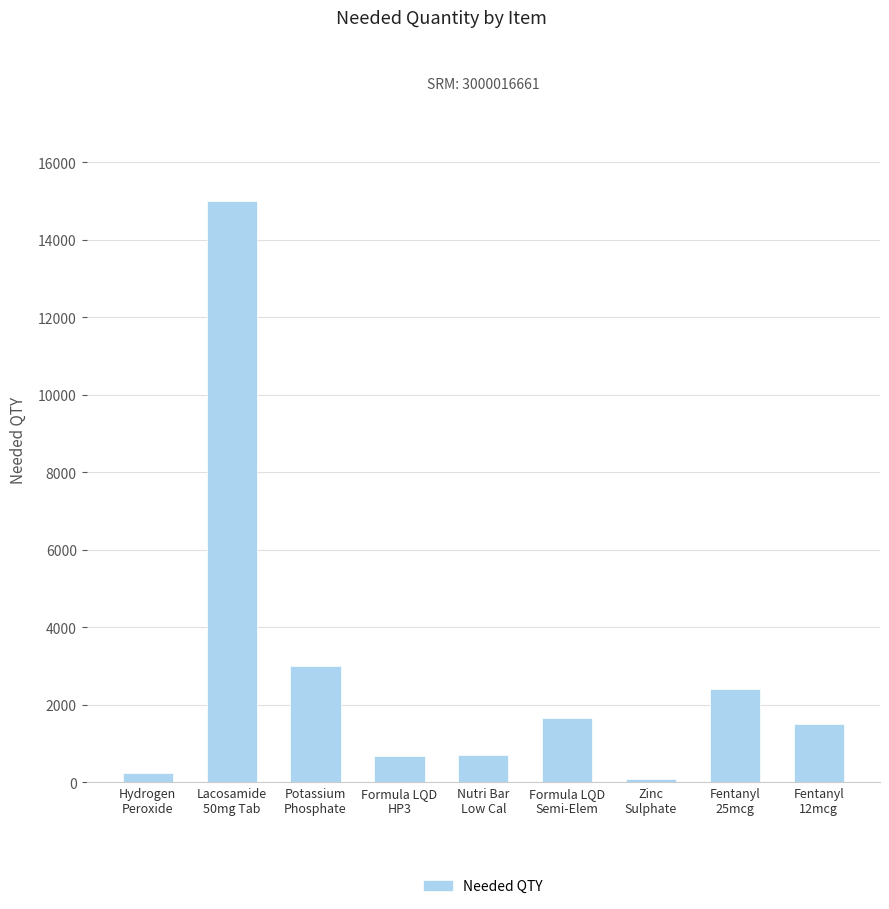

The chart shows a value of 3171 at Lacosamide
50mg Tab. True or false?

False